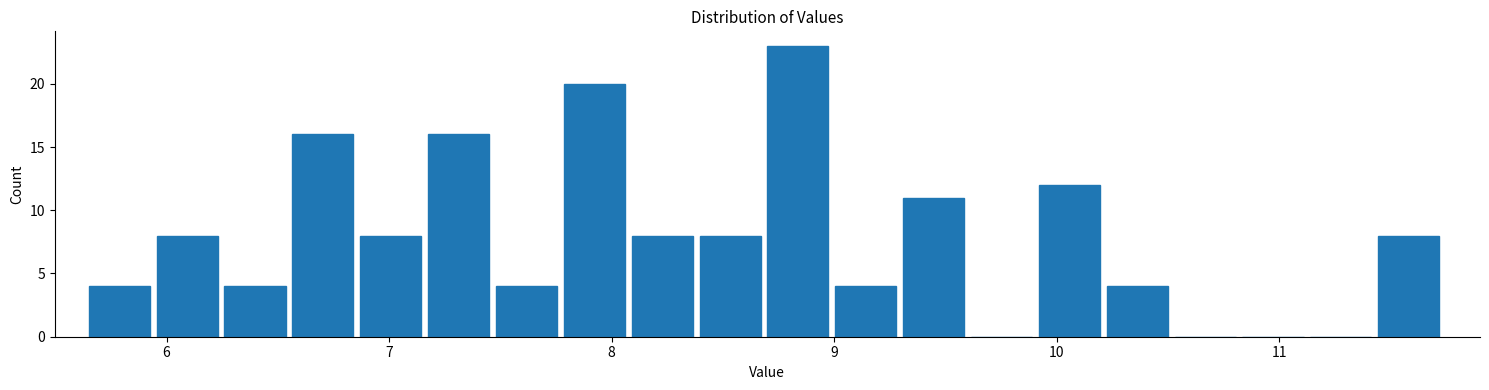

Around what value on the x-axis is the tallest bar? Give the approximate position of its centre, as read against the axis.

8.8